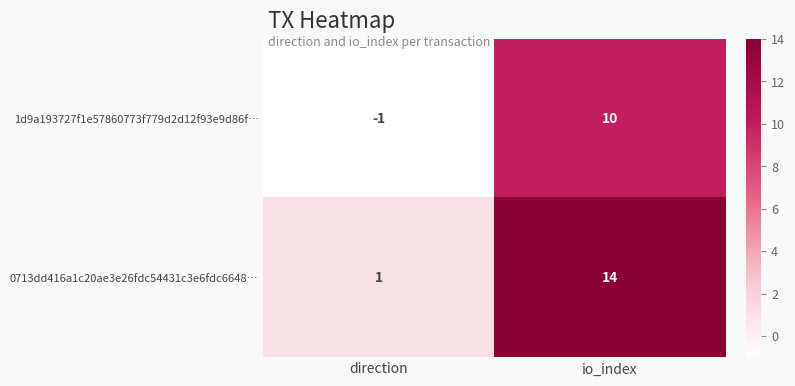

Is it true that 1d9a193727f1e57860773f779d2d12f93e9d86f… equals -2 at direction?

False